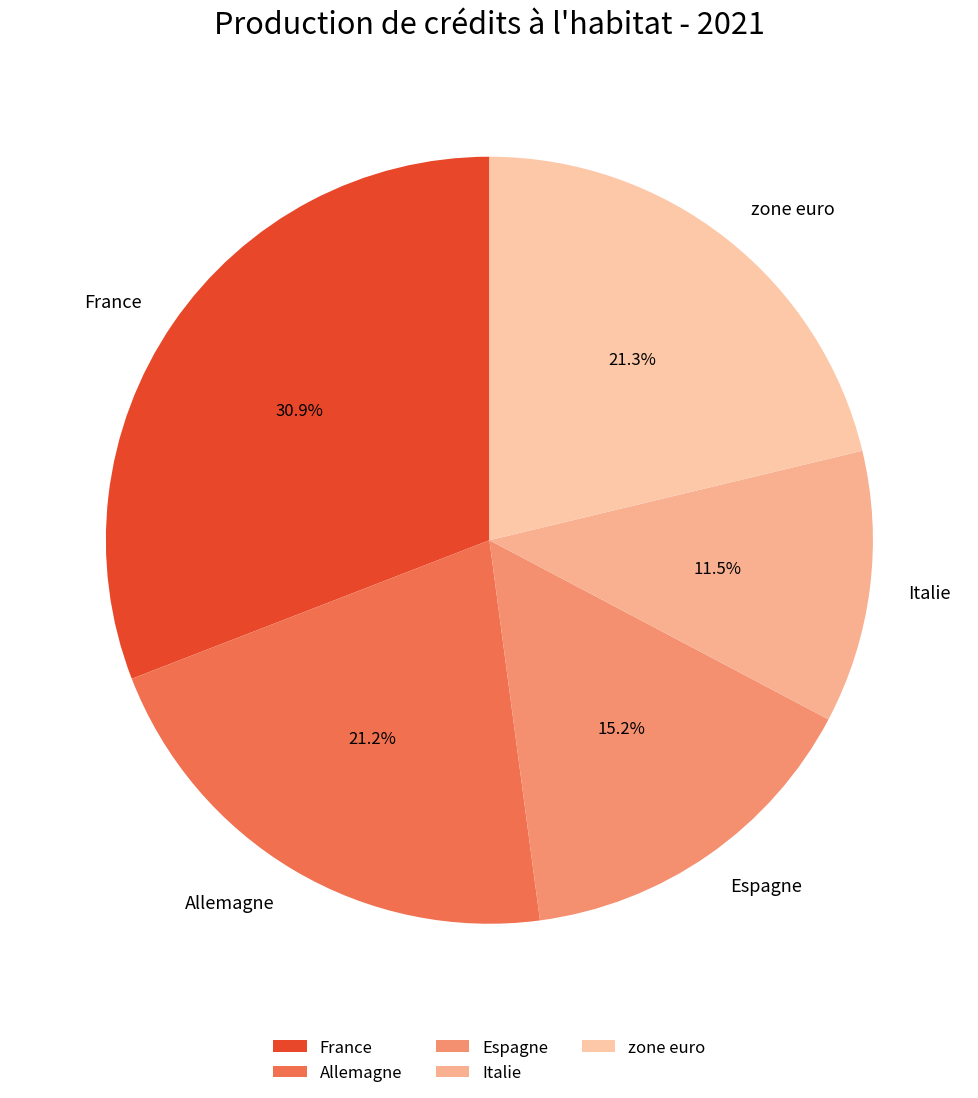

How much of the chart is everything except France?

69.1%